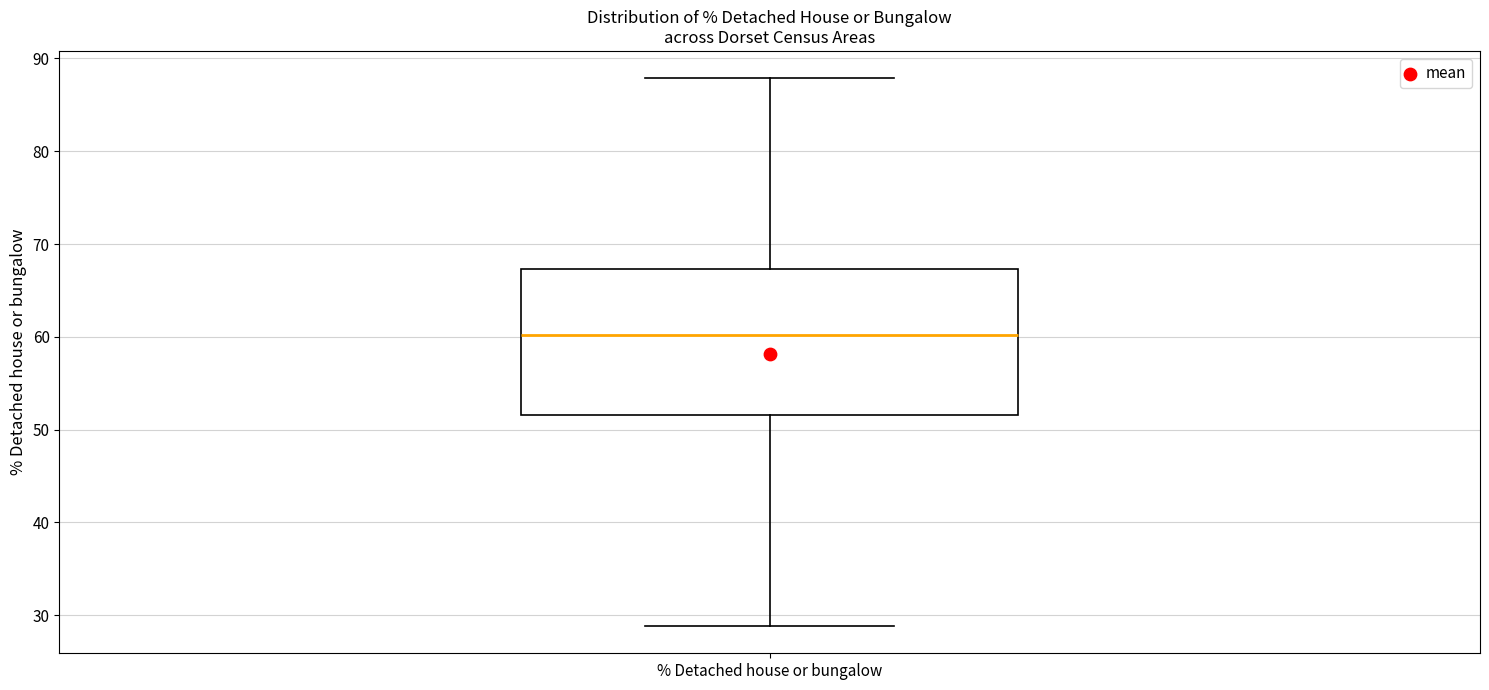

Read this box plot against the y-axis: the position of the median line, the range covered by the box, and the ends of both whiskers. The values are not printed on the chart, so give them approximately, as read against the axis.

median 60, box 52 to 67, whiskers 29 to 88